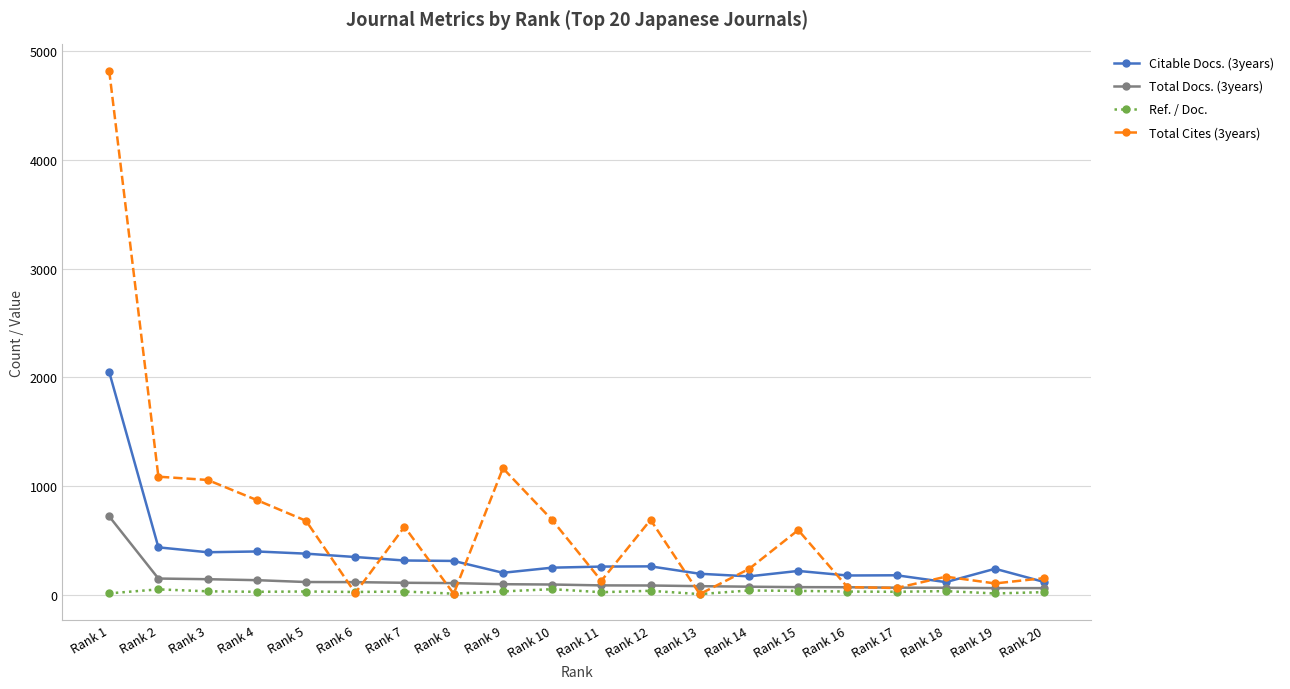

What is the difference between the highest and lowest values at Rank 15?

559.5